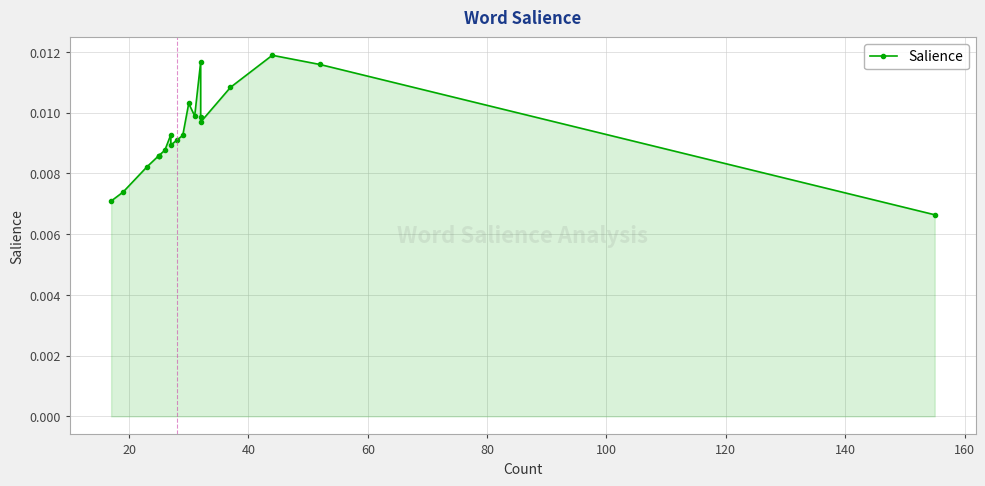

How many values are between 0 and 1?

20